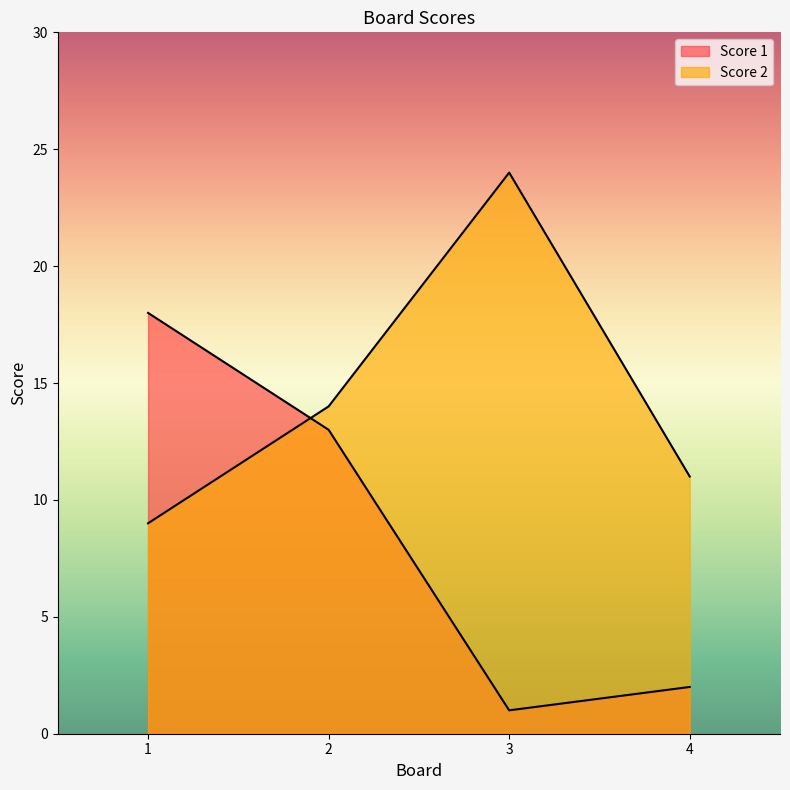

What is the value of the Score 1 point at the 3rd from the left?

1